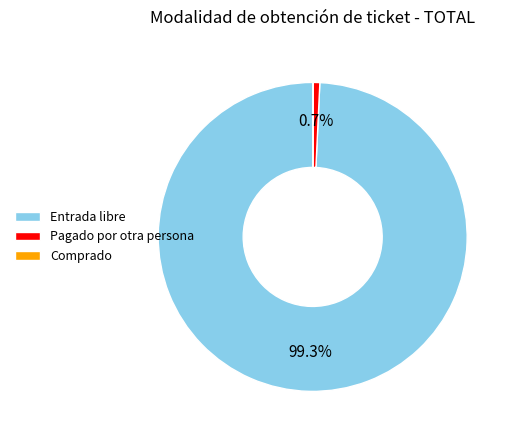

Does Entrada libre account for over 50% of the chart?

Yes